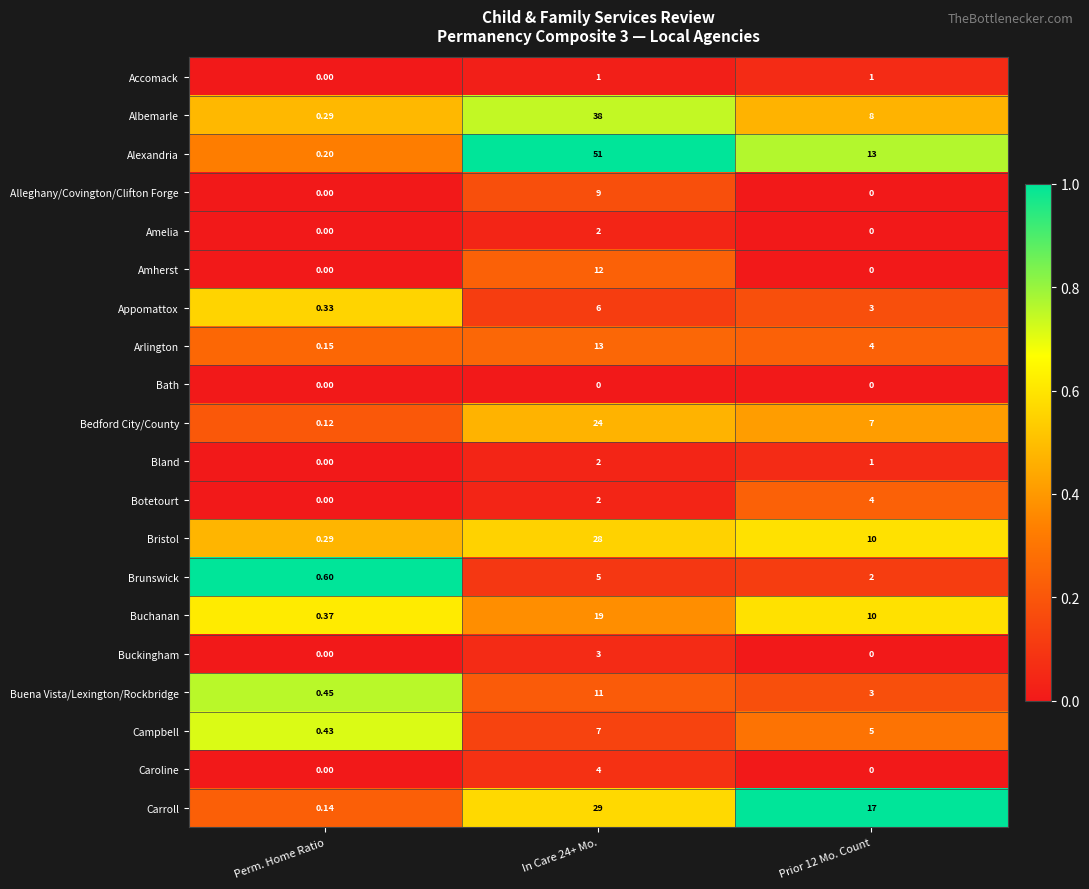

Between In Care 24+ Mo. and Prior 12 Mo. Count, which series saw the biggest shift?

Alexandria